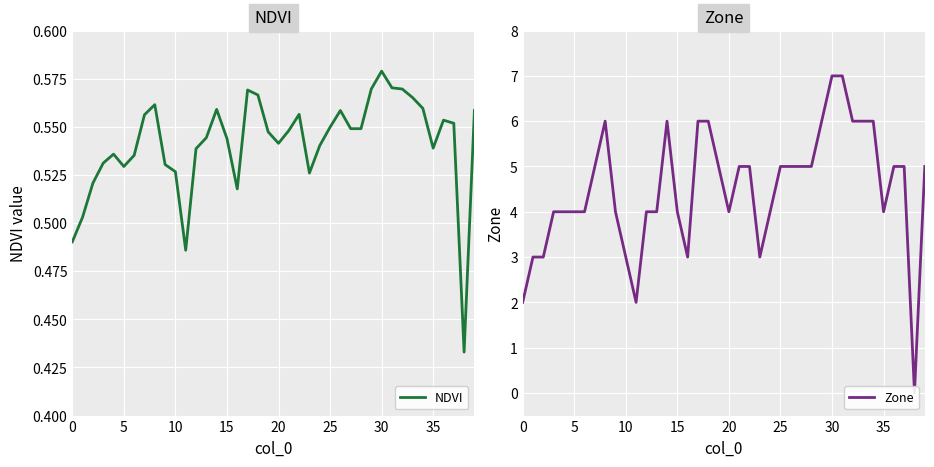

Rank the series by their average value, from highest to lowest.

Zone, NDVI